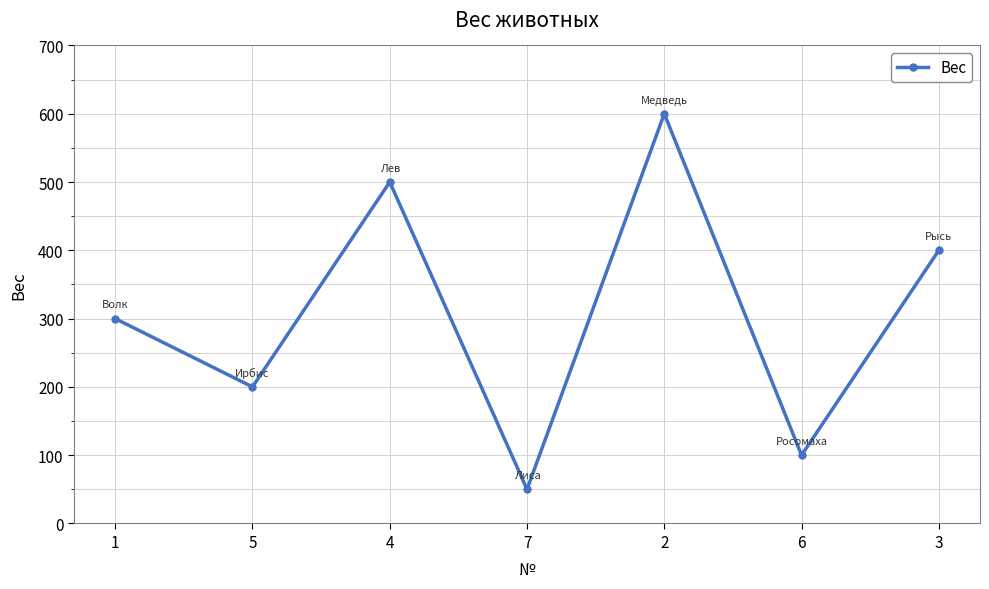

What is the value of the 6th point from the left?

100